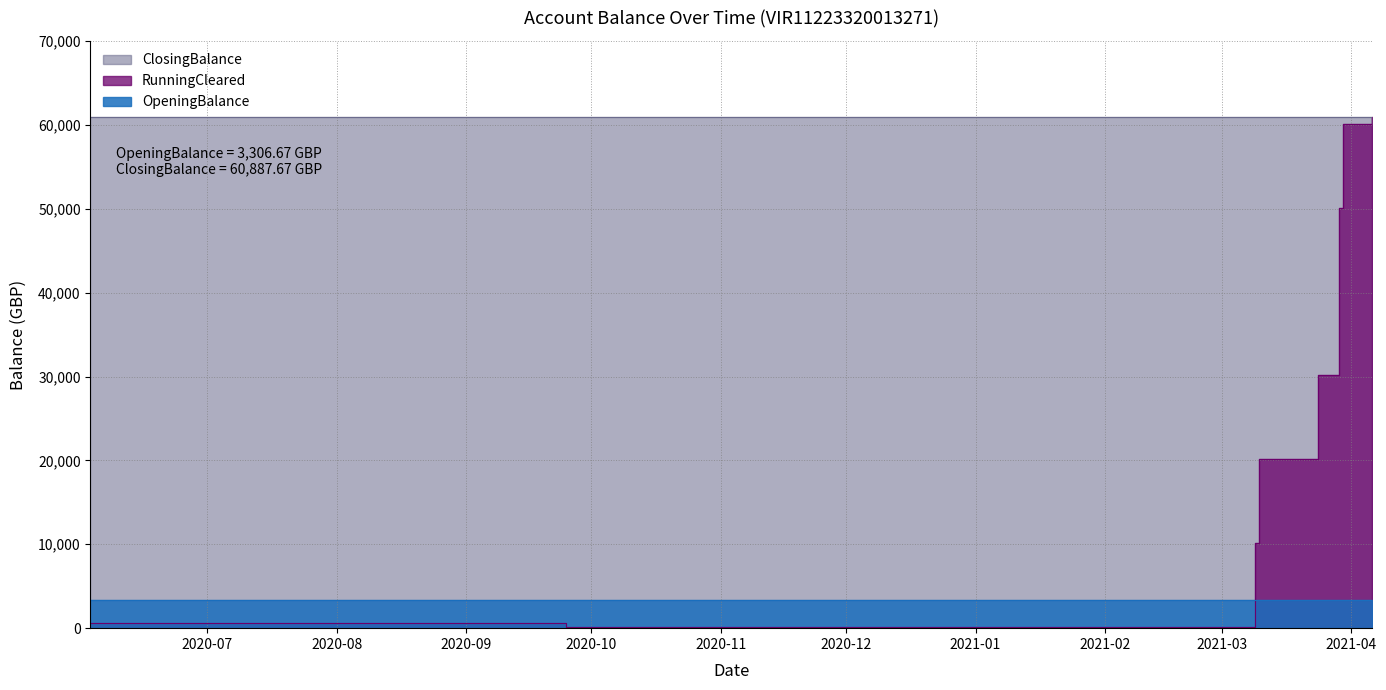

What is the total value across all series at 2021-04-06?

125082.0